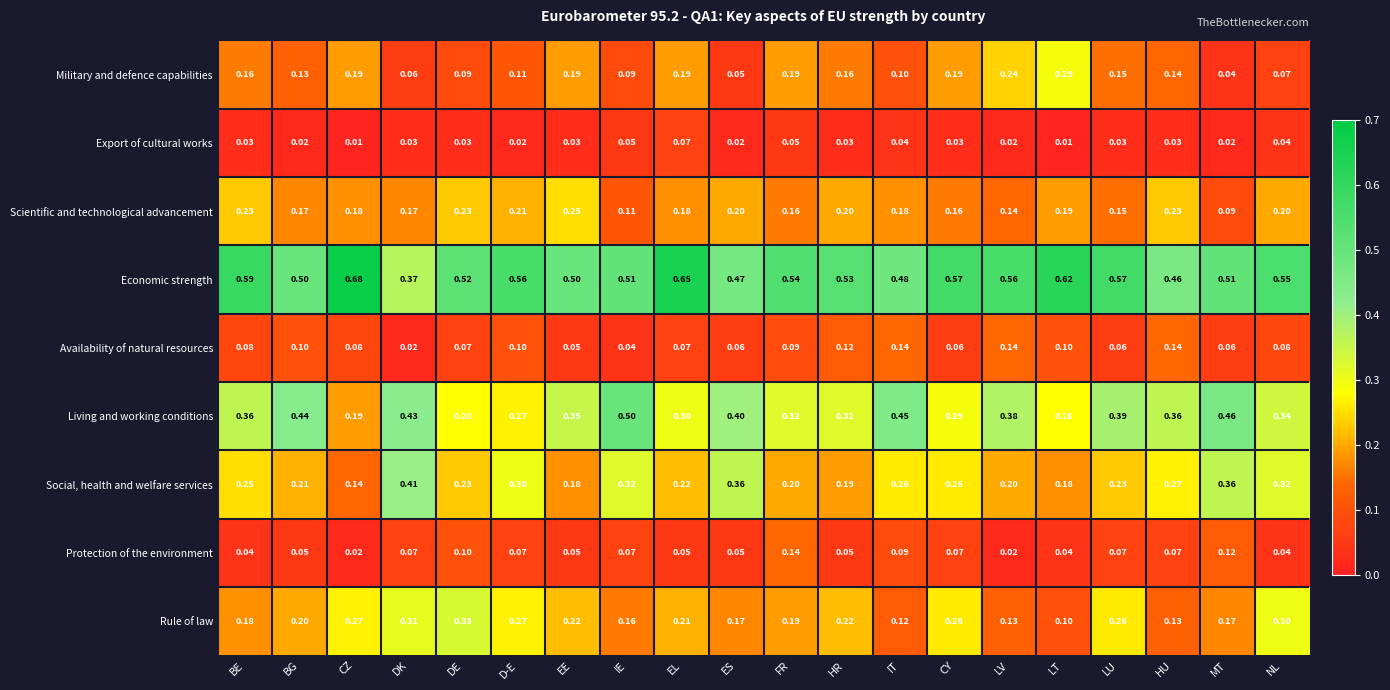

At which label is Social, health and welfare services closest to 0?

CZ